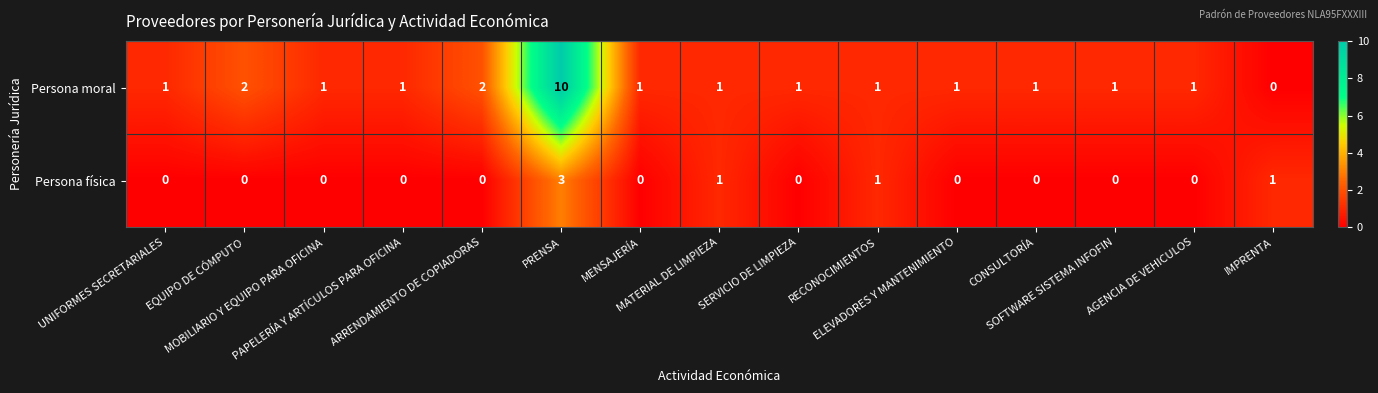

Which series has the largest range (max minus min)?

Persona moral